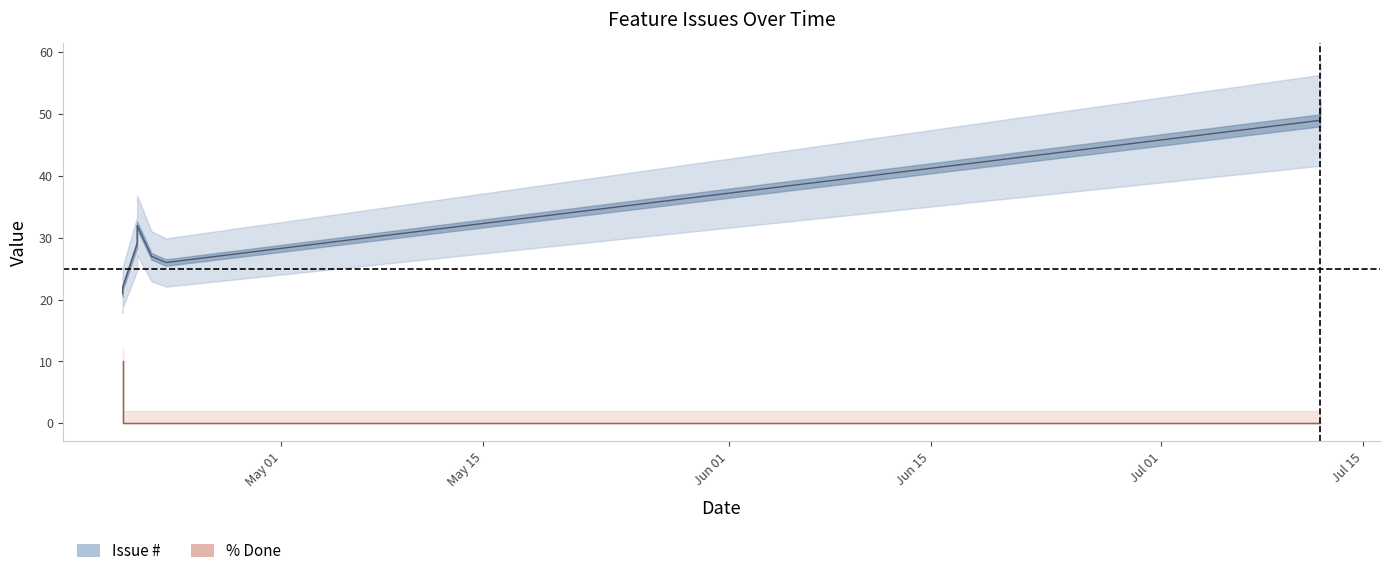

True or false: Issue # and % Done cross at least once.

False